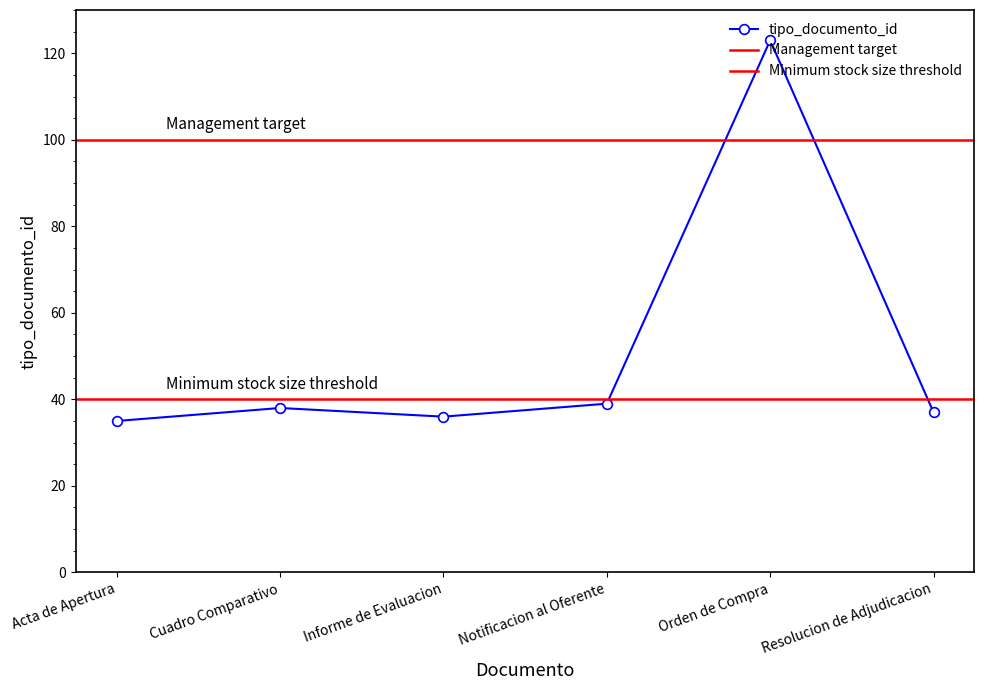

Is it true that tipo_documento_id equals 17 at Acta de Apertura?

False